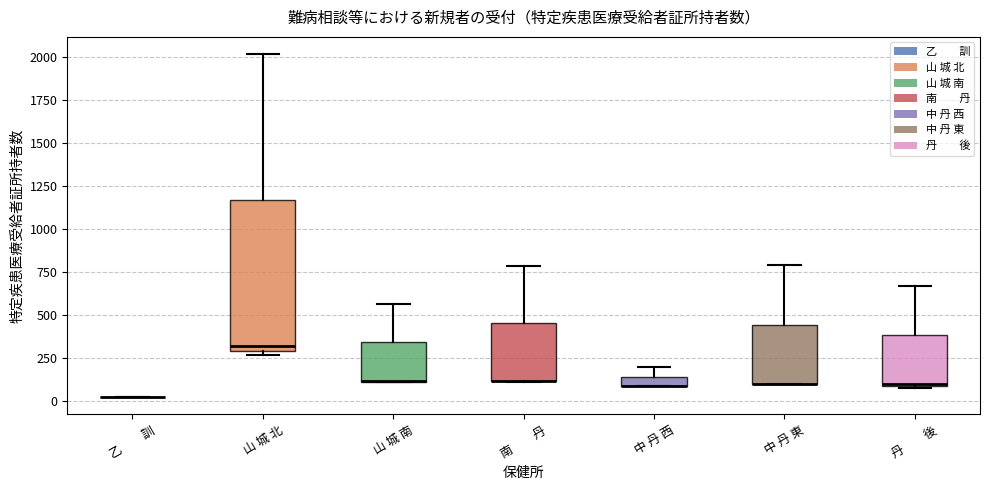

Comparing the boxes themselves (not the whiskers), which one is the tallest?

山 城 北